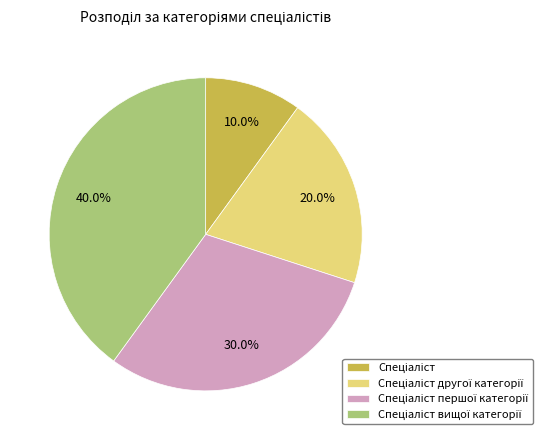

Is there a majority slice in this chart?

No